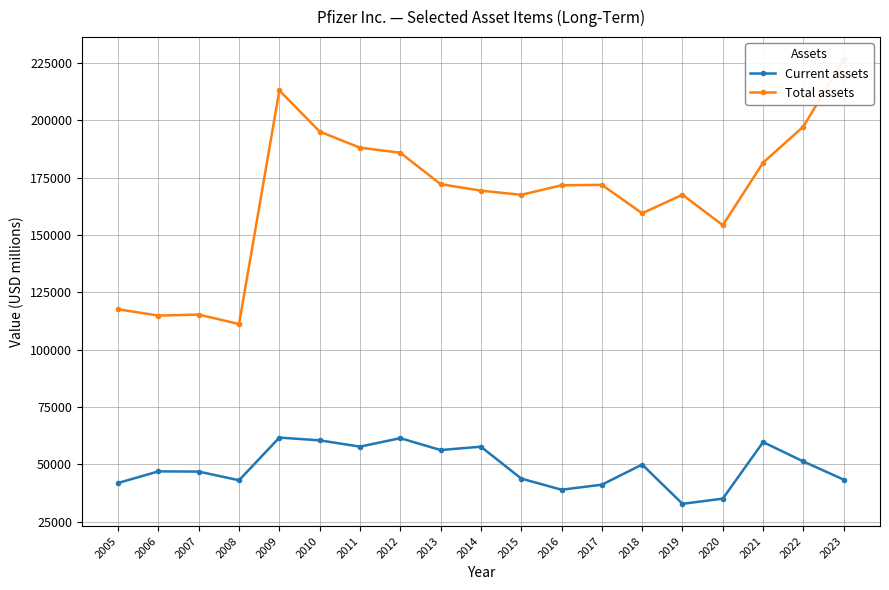

True or false: Total assets has a value of 111148 at 2008.

True